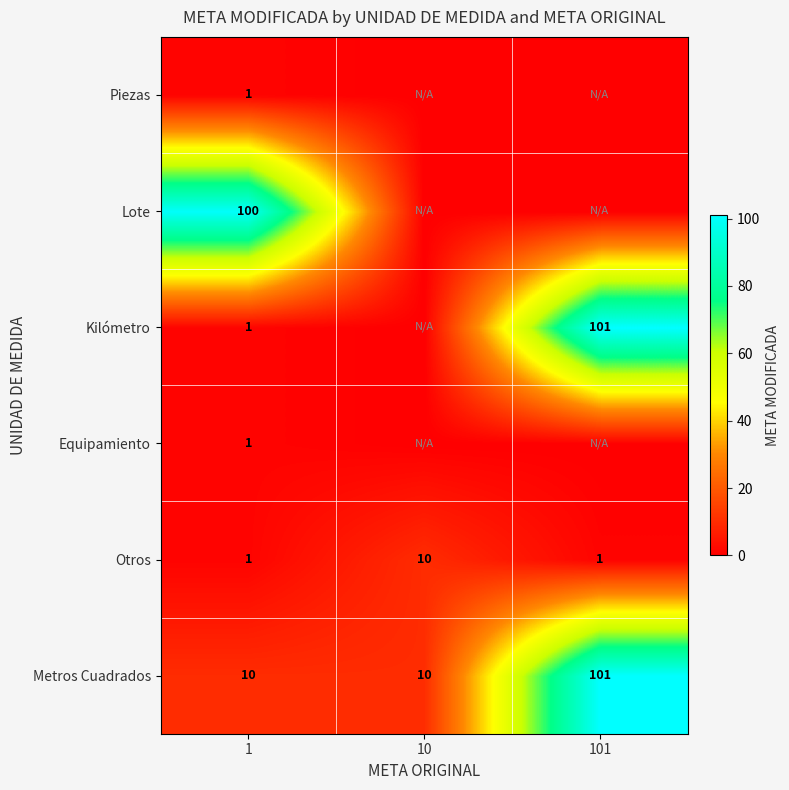

What is the spread (max minus min) of values at 1?

99